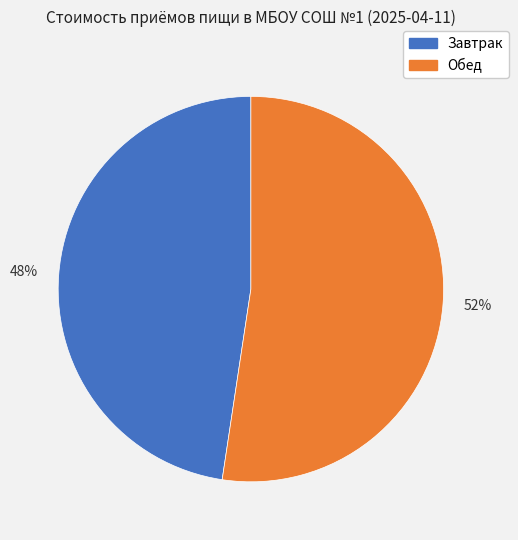

To the nearest percent, what is the average slice percentage?

50%